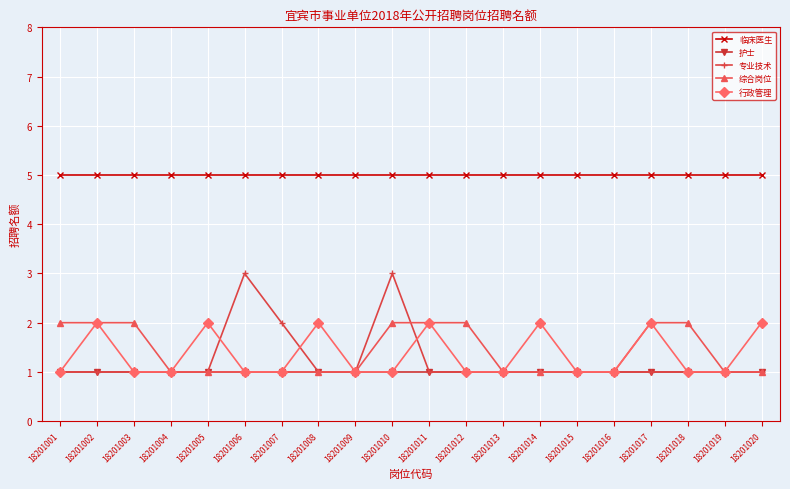

True or false: 专业技术 and 临床医生 intersect in this chart.

False